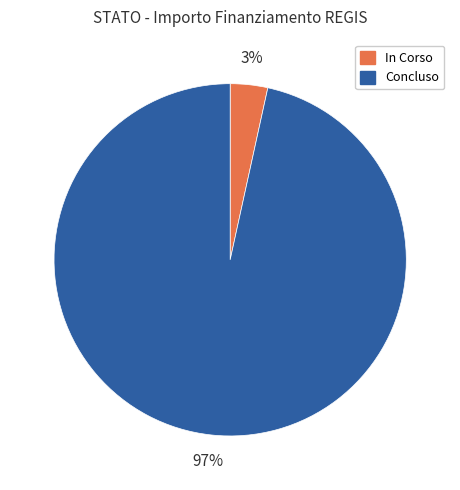

Which category has the smallest portion of the pie?

In Corso